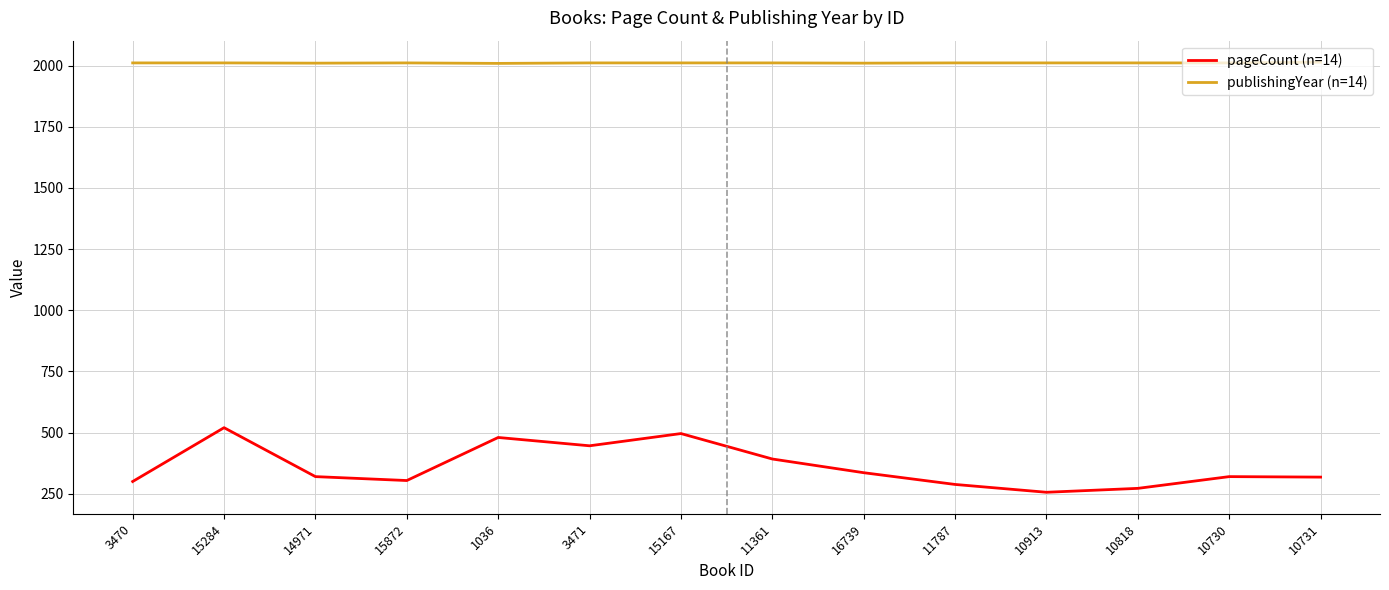

The pageCount (n=14) series shows 542 at 10731. True or false?

False